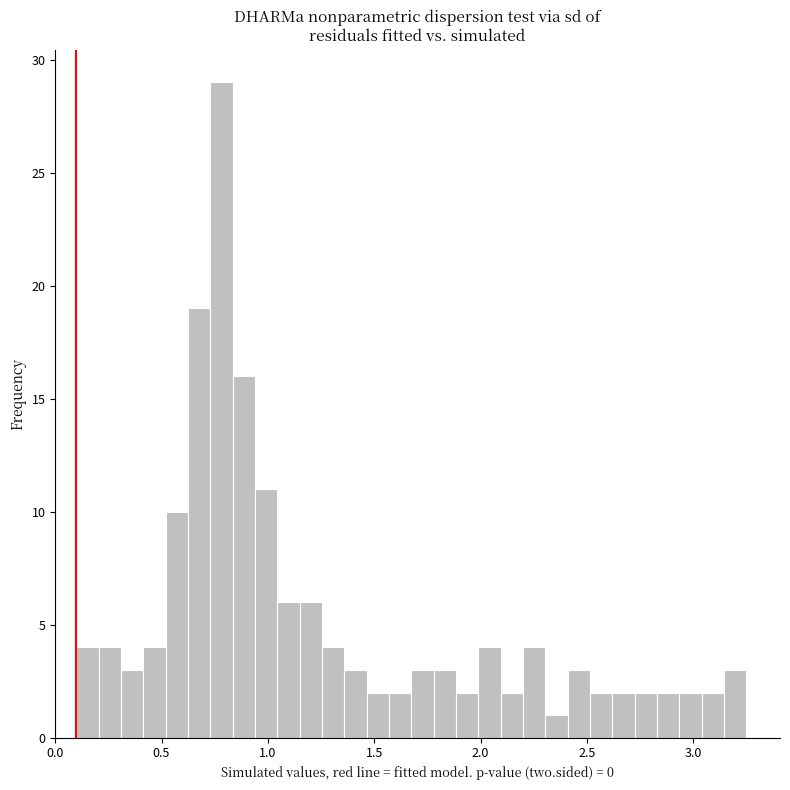

Read against the x-axis, roughly where is the centre of the tallest bar?

0.80